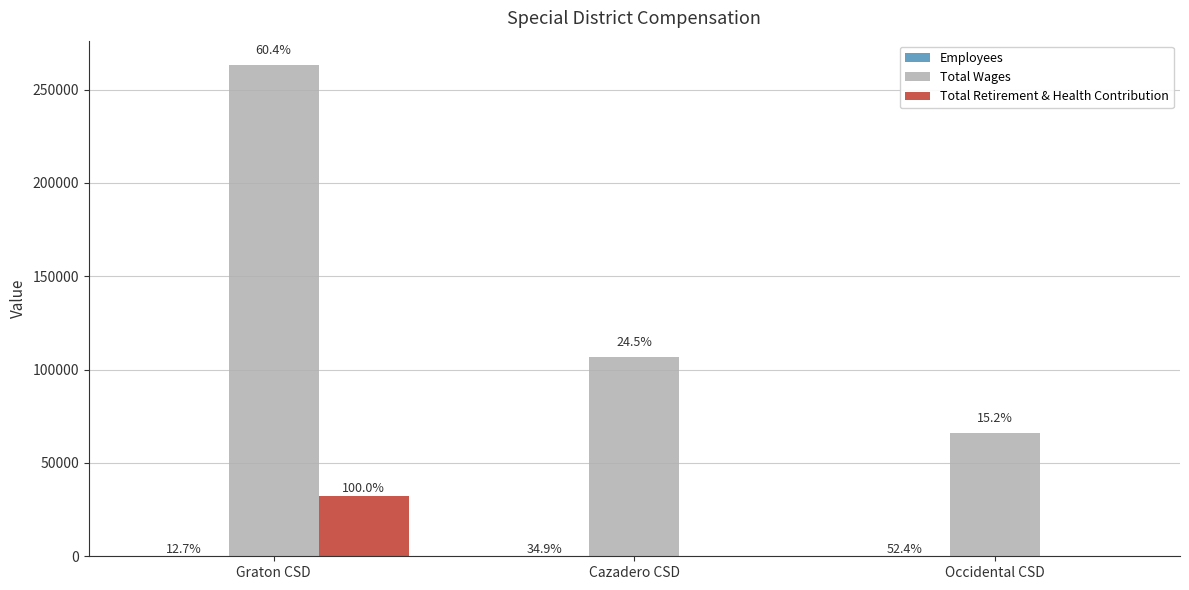

What is the label of the 2nd bar from the right?

Cazadero CSD